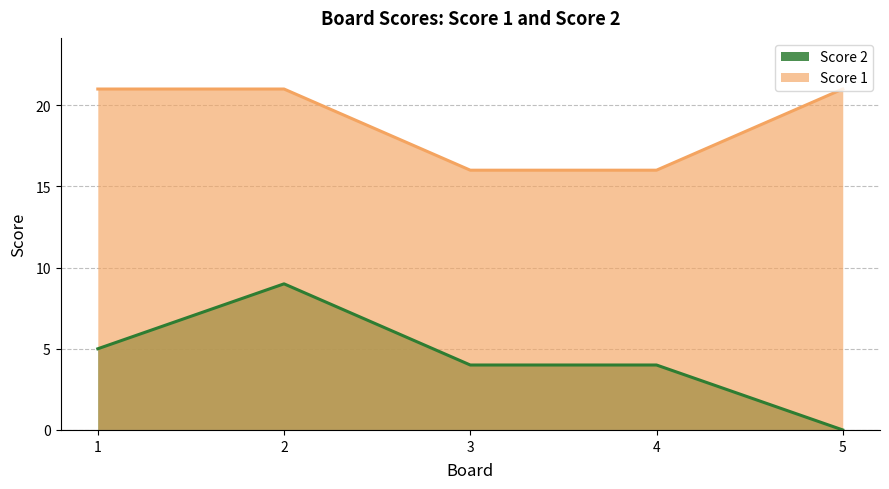

Which series has the largest total across all categories?

Score 1